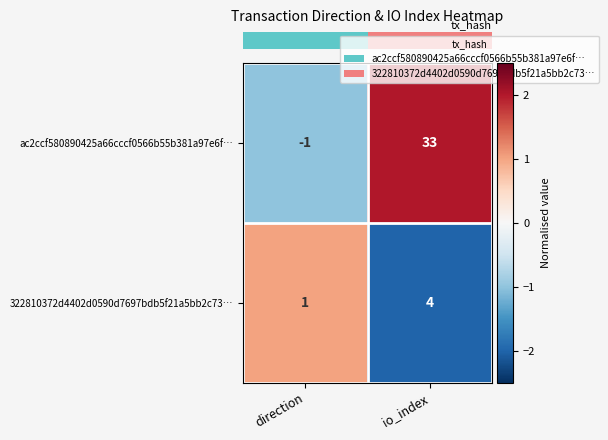

At which label is 322810372d4402d0590d7697bdb5f21a5bb2c73… closest to 2?

direction